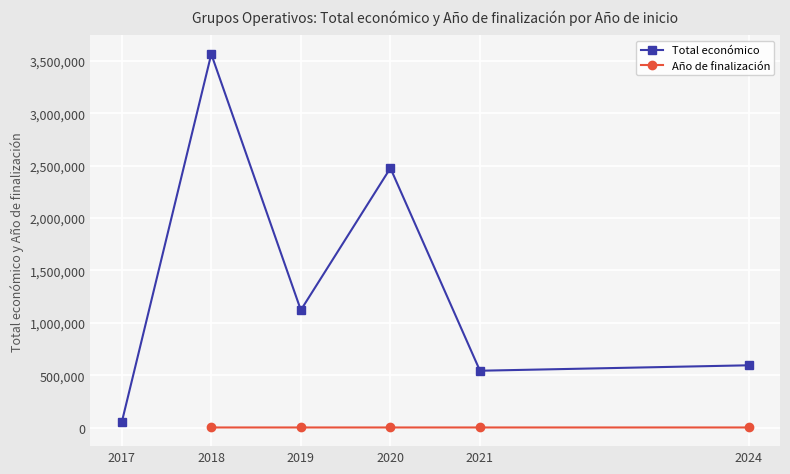

Which series has the largest range (max minus min)?

Total económico